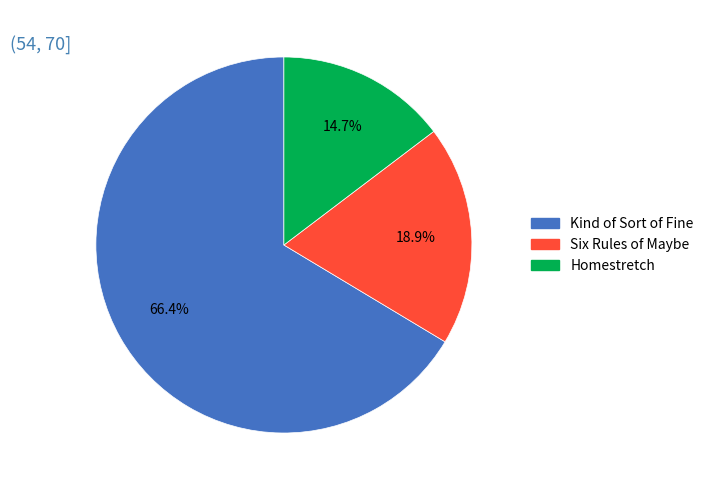

To the nearest percent, what is the combined percentage of Homestretch and Kind of Sort of Fine?

81%